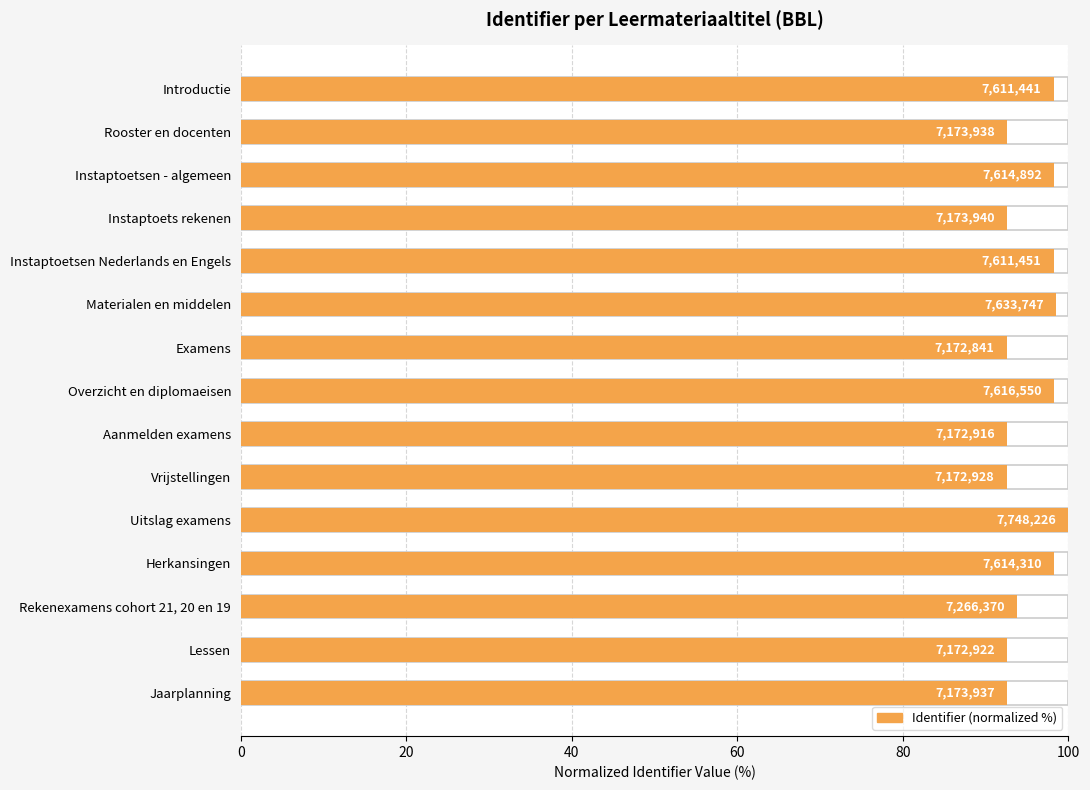

What is the sum of all values?

1431.7